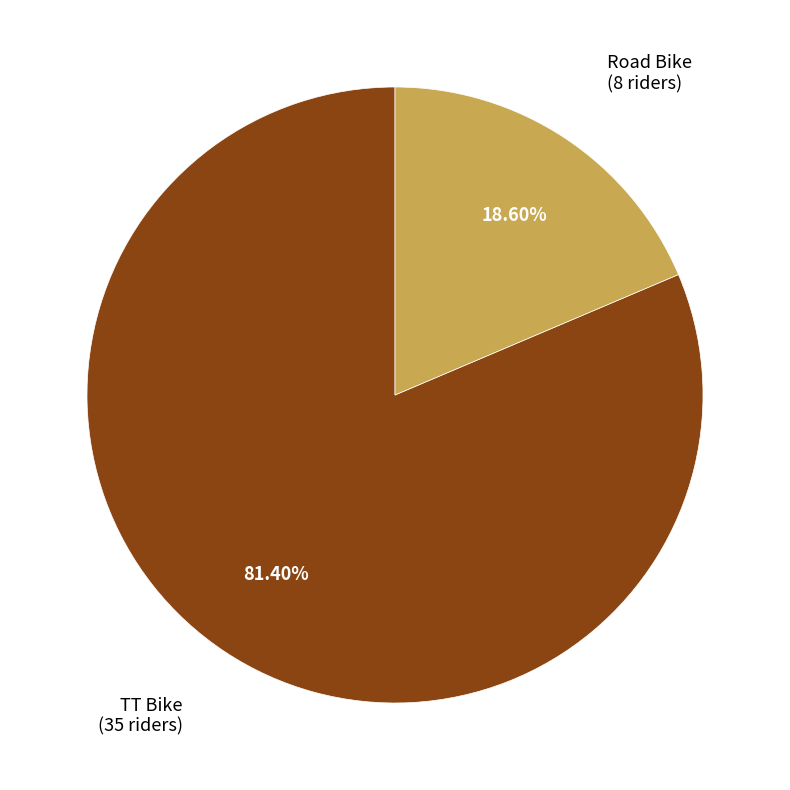

Approximately how many times larger is the value at Road Bike compared to TT Bike?

0.2